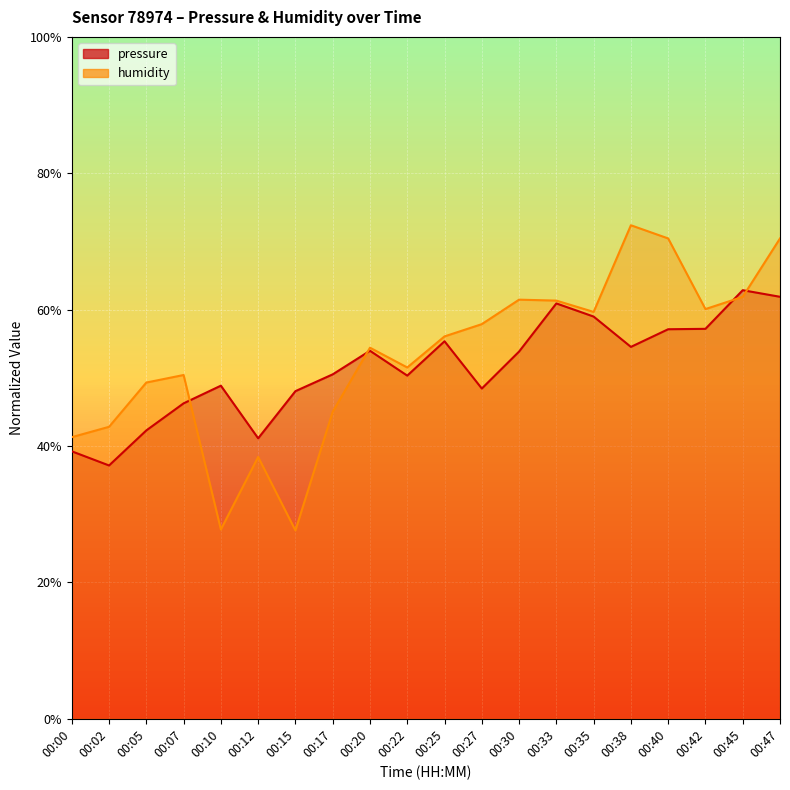

True or false: pressure has a value of 0.5 at 00:02.

False